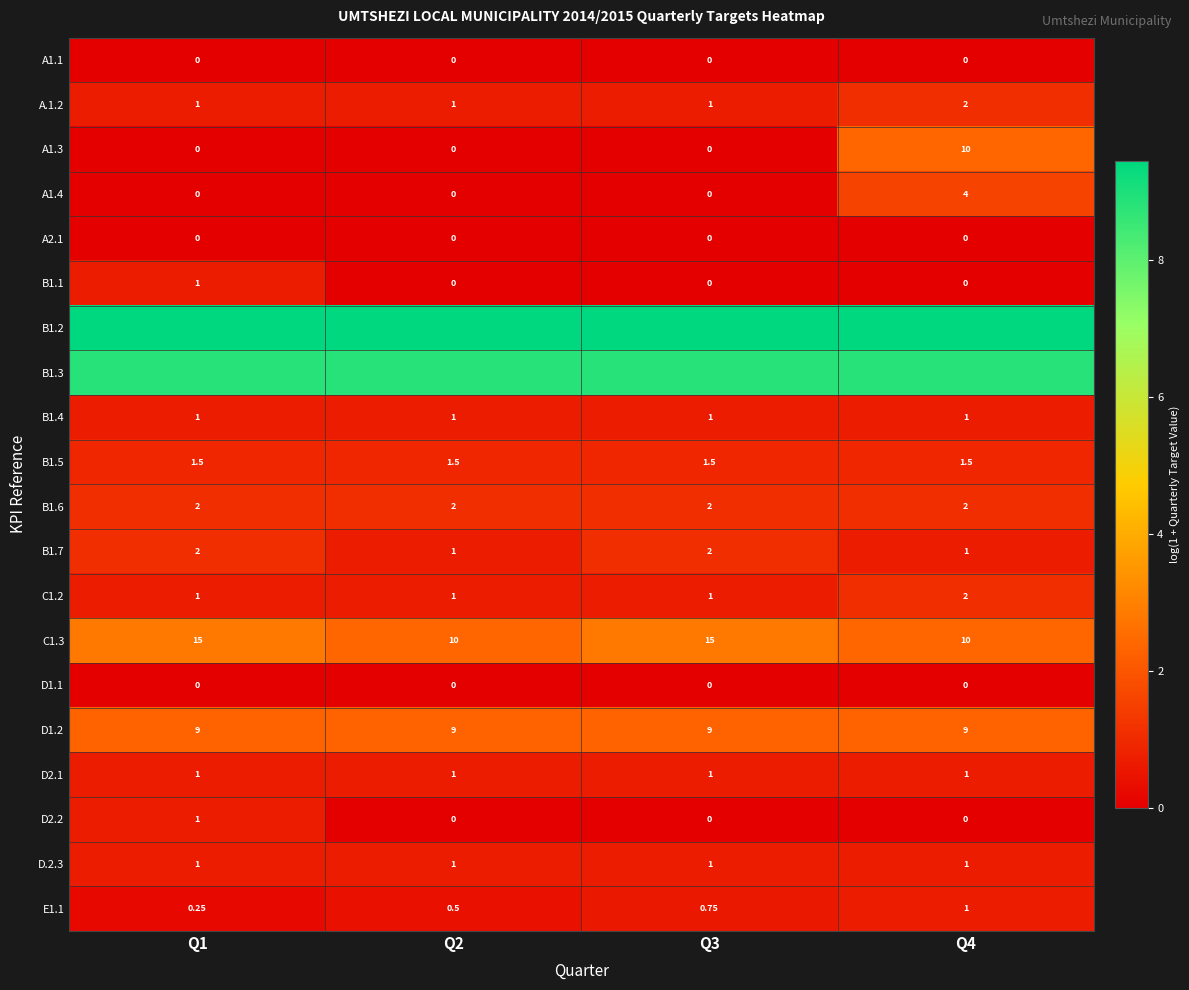

At which category is the sum across all series the highest?

Q4